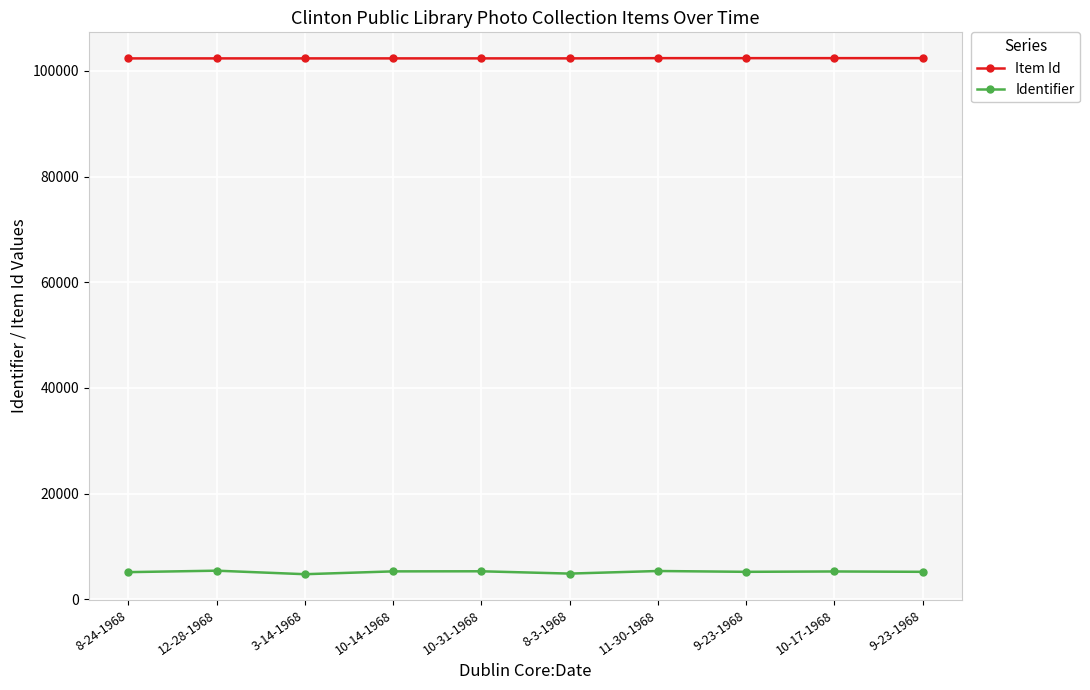

Reading left to right, extract all data points from this chart.

Item Id: 102352	102353	102354	102355	102356	102357	102399	102400	102401	102402
Identifier: 5125	5400	4734	5269	5286	4850	5339	5184	5252	5185